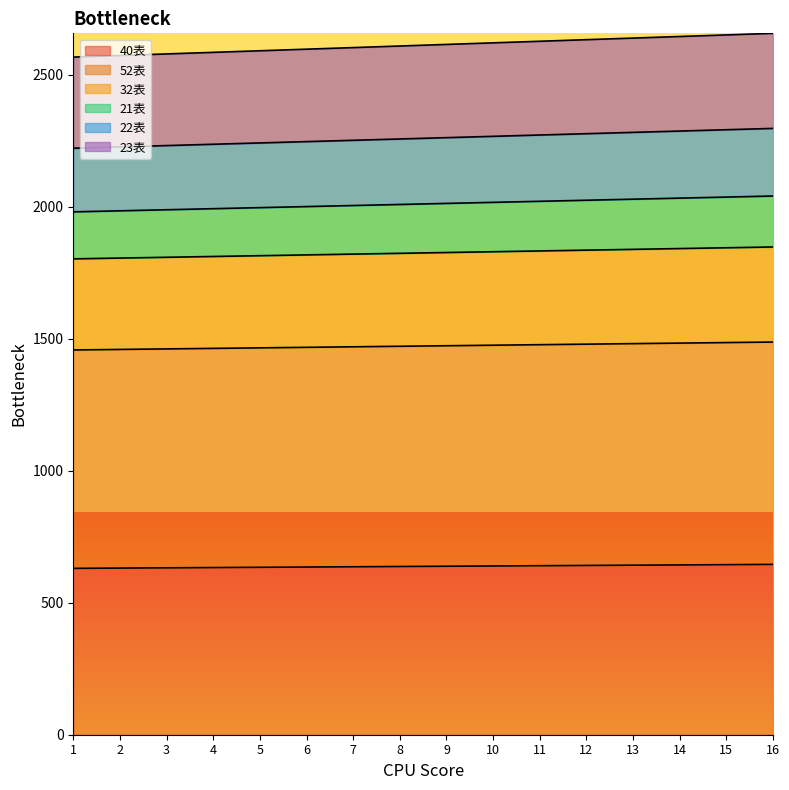

True or false: 22表 and 32表 cross at least once.

False